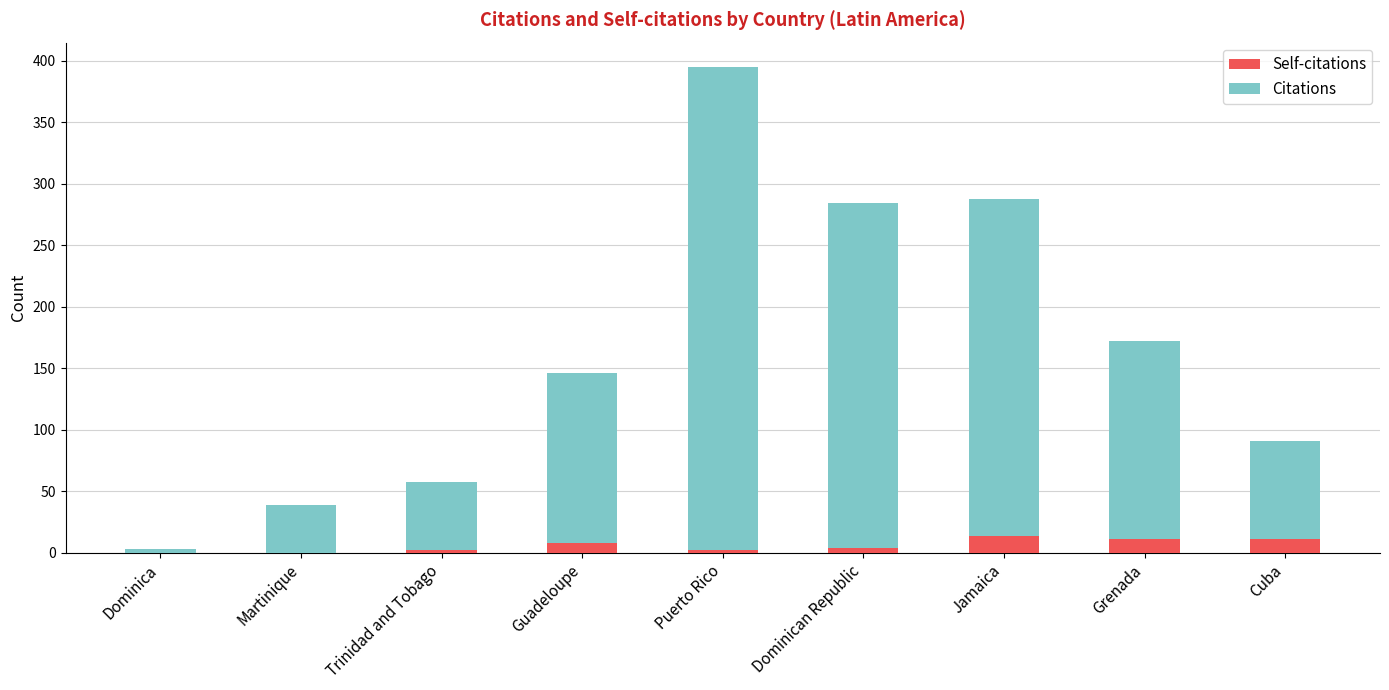

The Self-citations series shows 0 at Dominica. True or false?

True